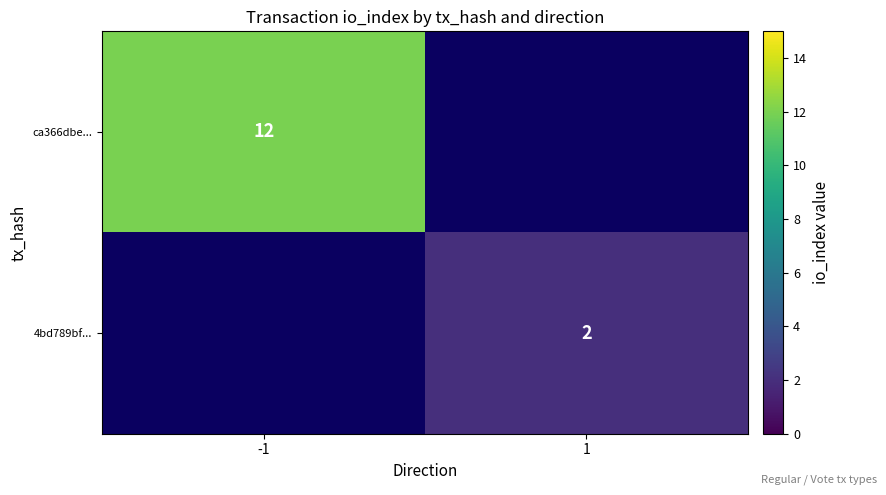

Which has a higher value, 1 or -1?

-1